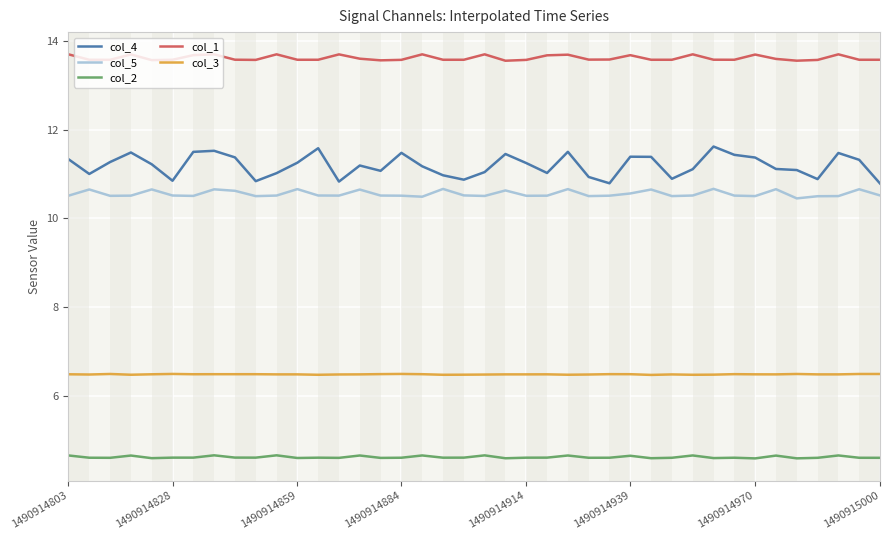

What is the difference between the maximum and minimum values in the col_4 series?

0.8